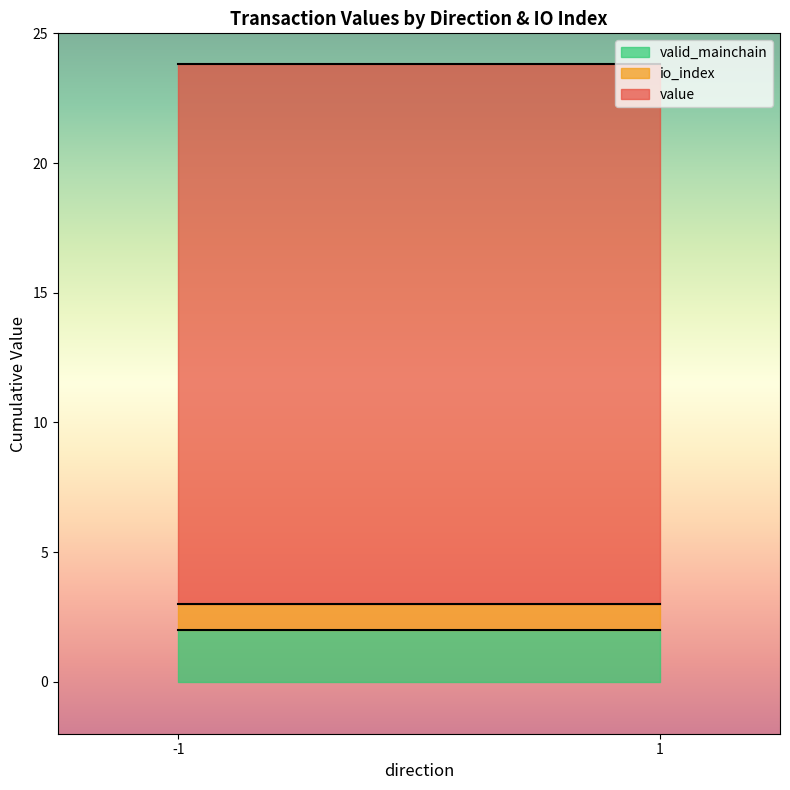

What is the total value across all series at -1?

23.8